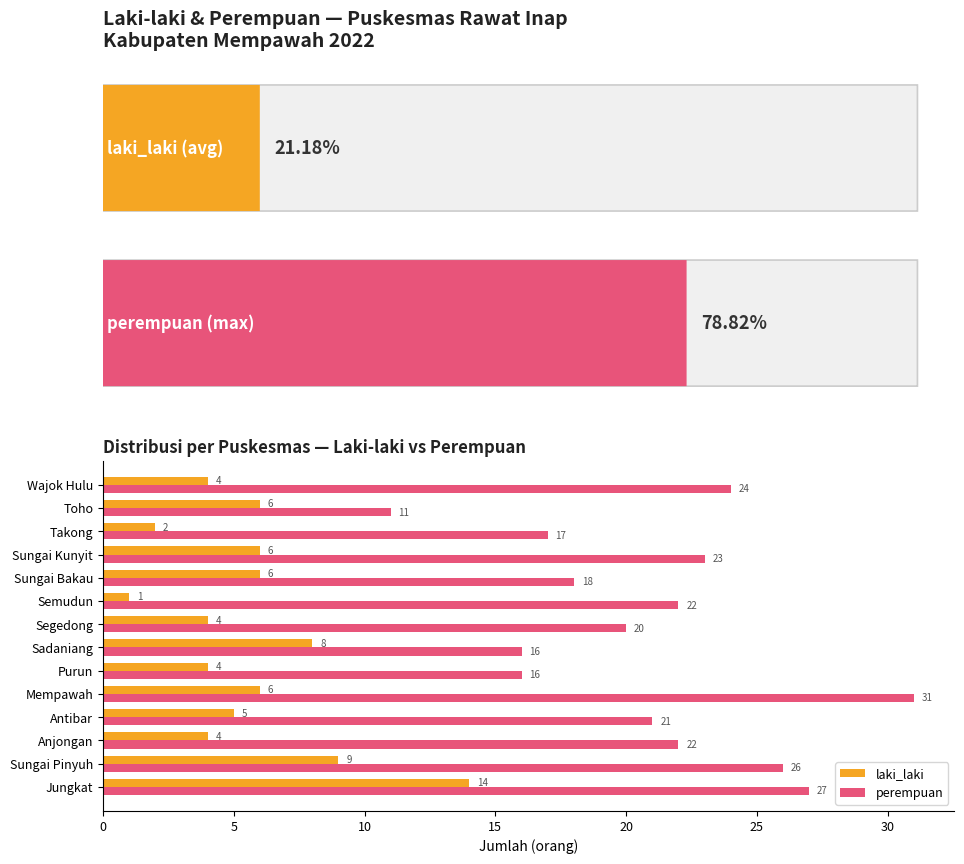

How many data points does each series have?

14